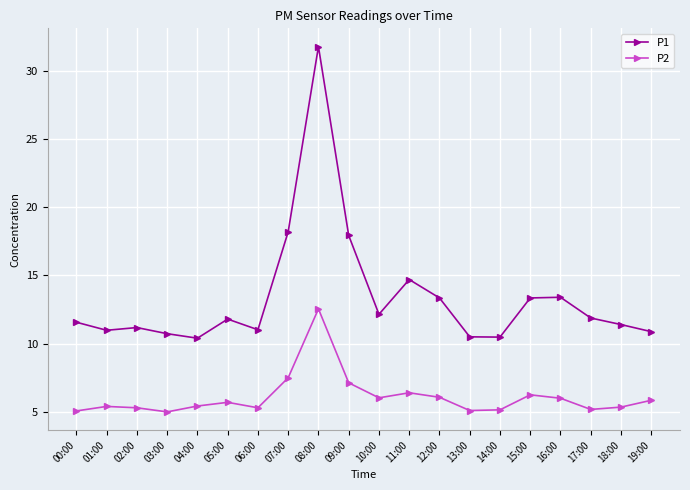

True or false: P1 and P2 intersect in this chart.

False